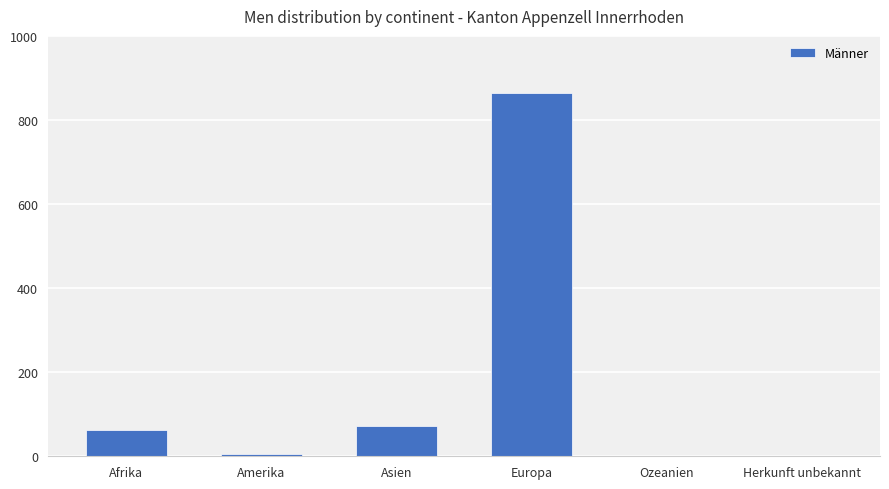

The chart shows a value of 73 at Asien. True or false?

True